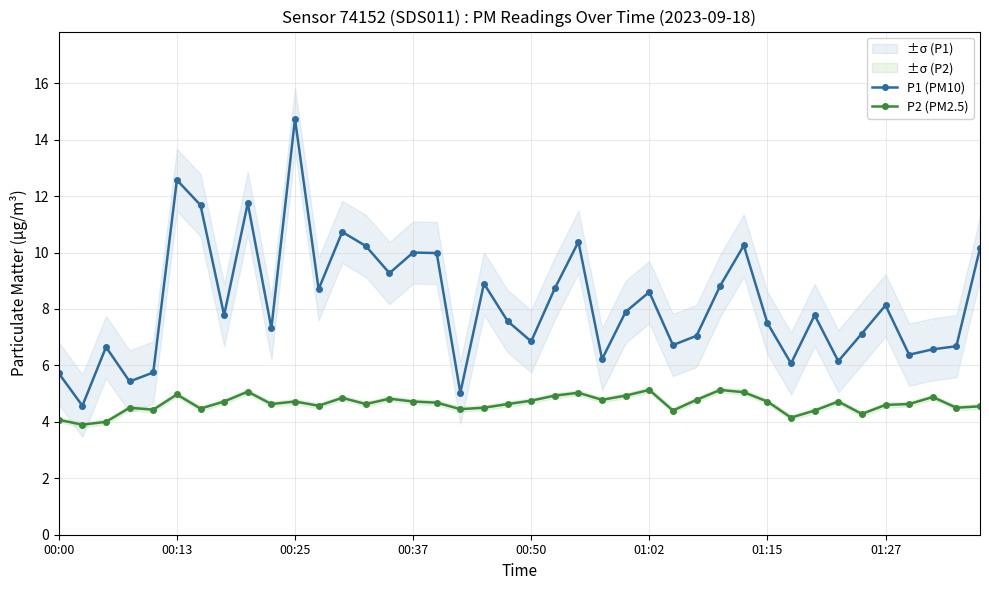

Read the P2 (PM2.5) value at 01:15.

4.7